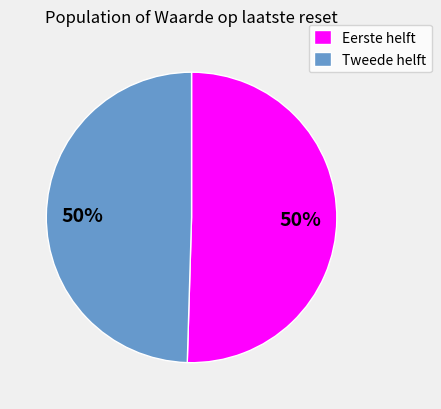

To the nearest percent, what is the average slice percentage?

50%